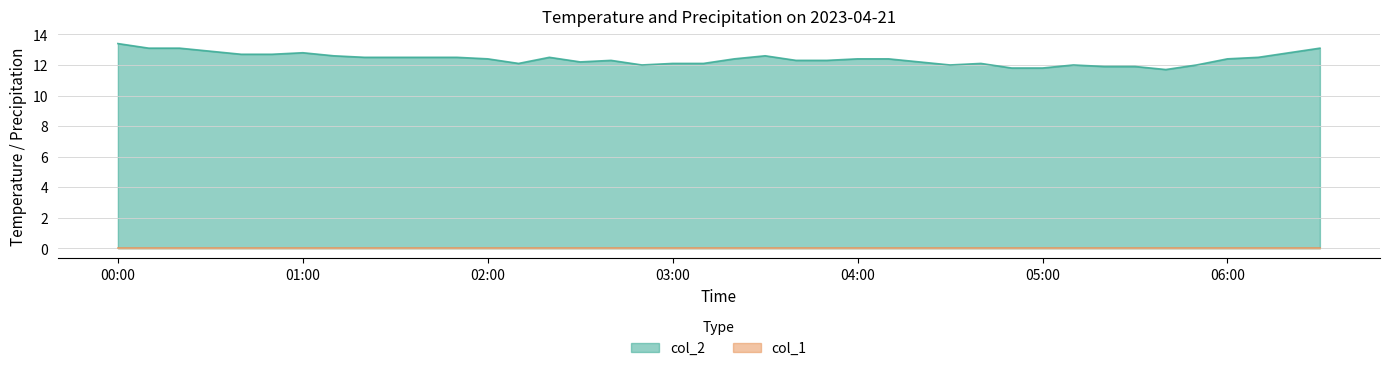

What position from the right is 06:00?

4